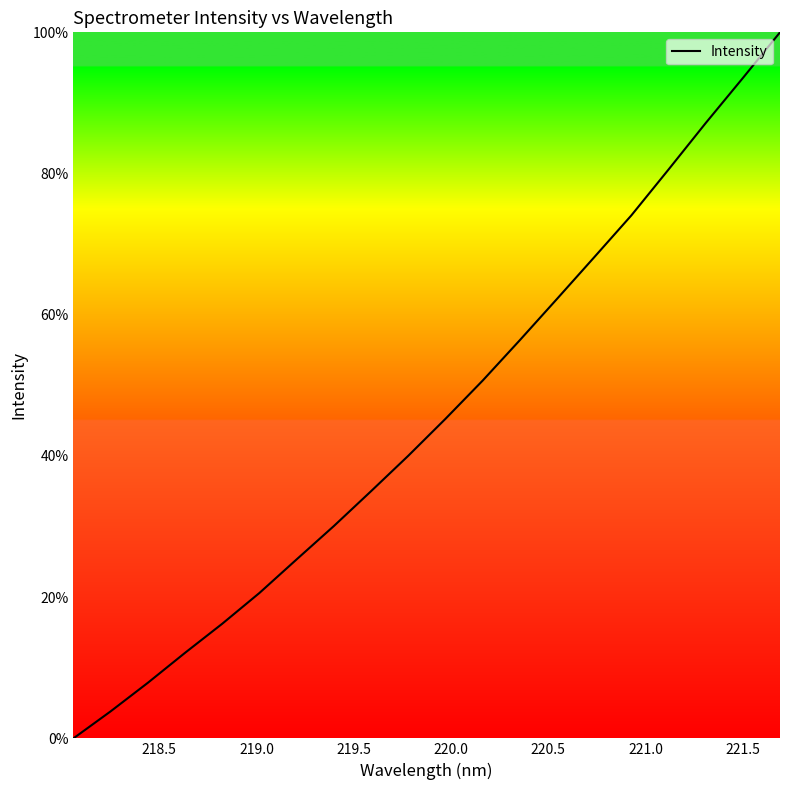

Does the chart have visible grid lines?

No